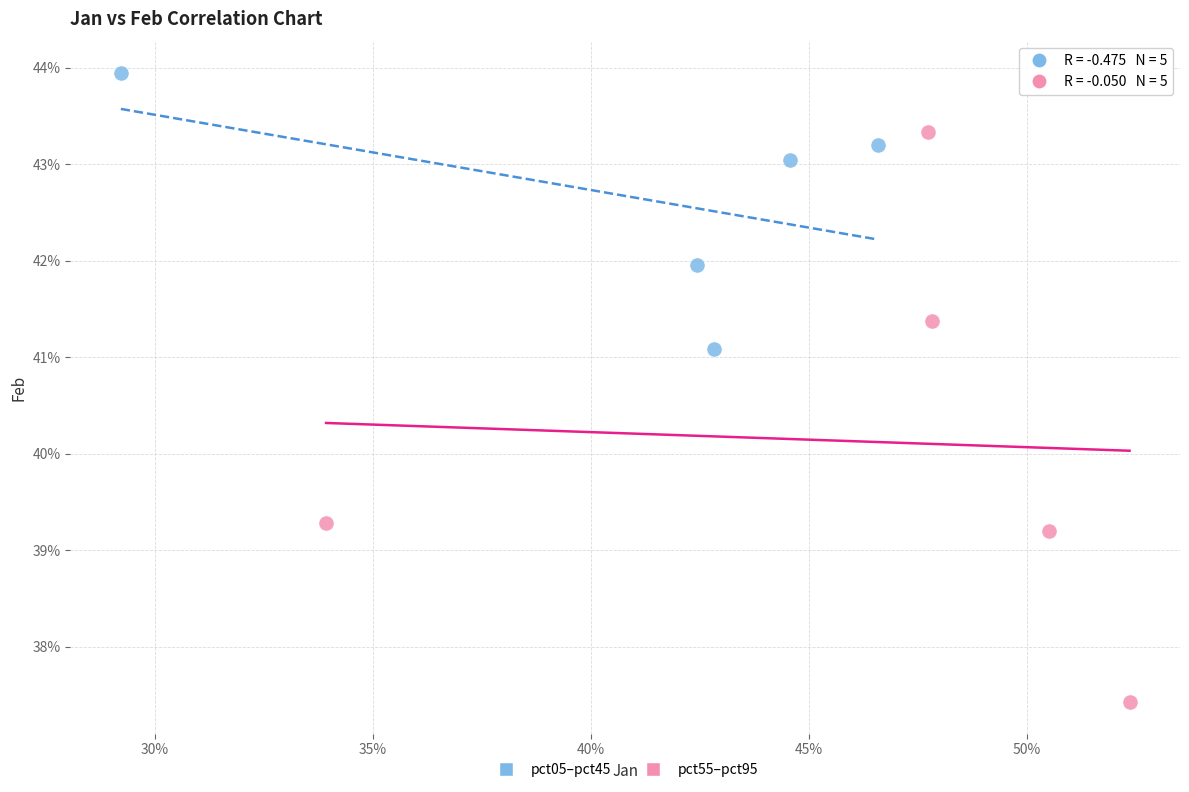

What are all the series names shown in the legend?

pct05–pct45, pct55–pct95